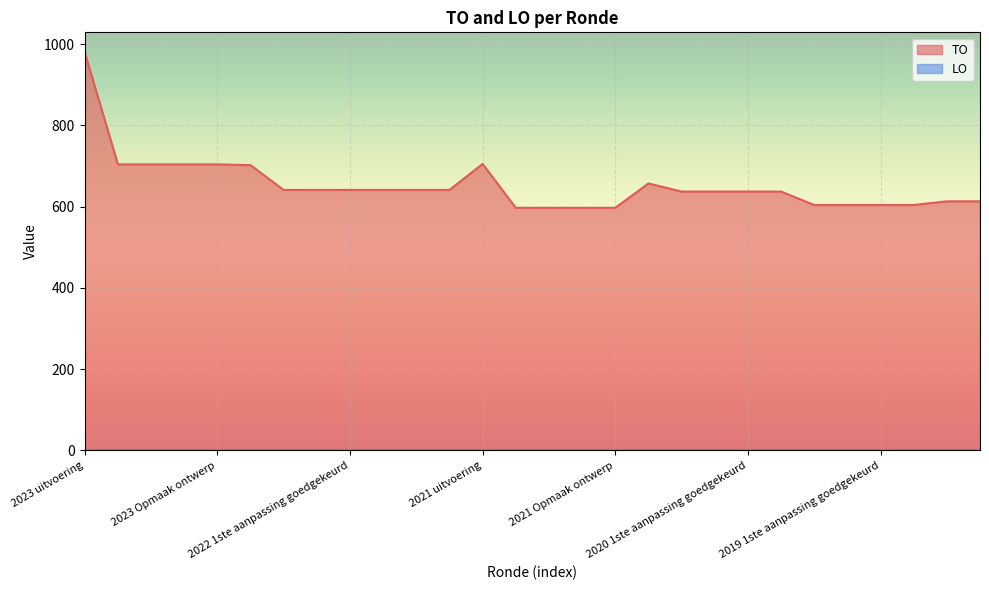

How many data points are above 641?

8